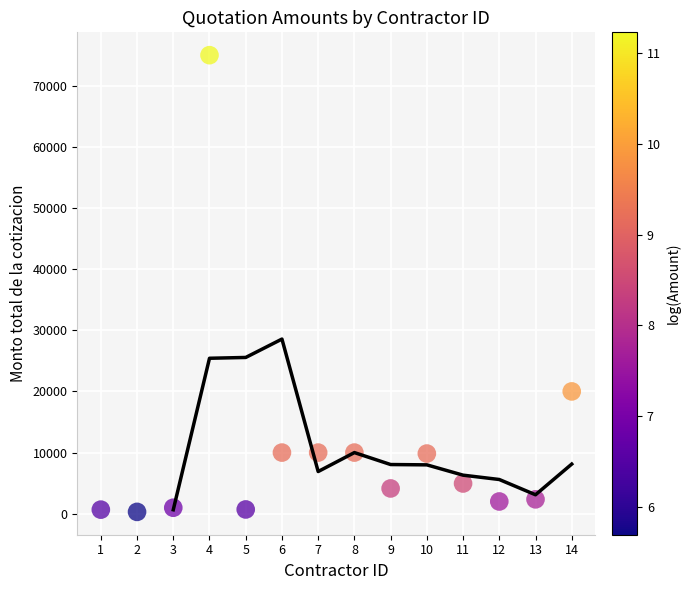

What Y value in the scatter plot is closest to 37646?

20000.0